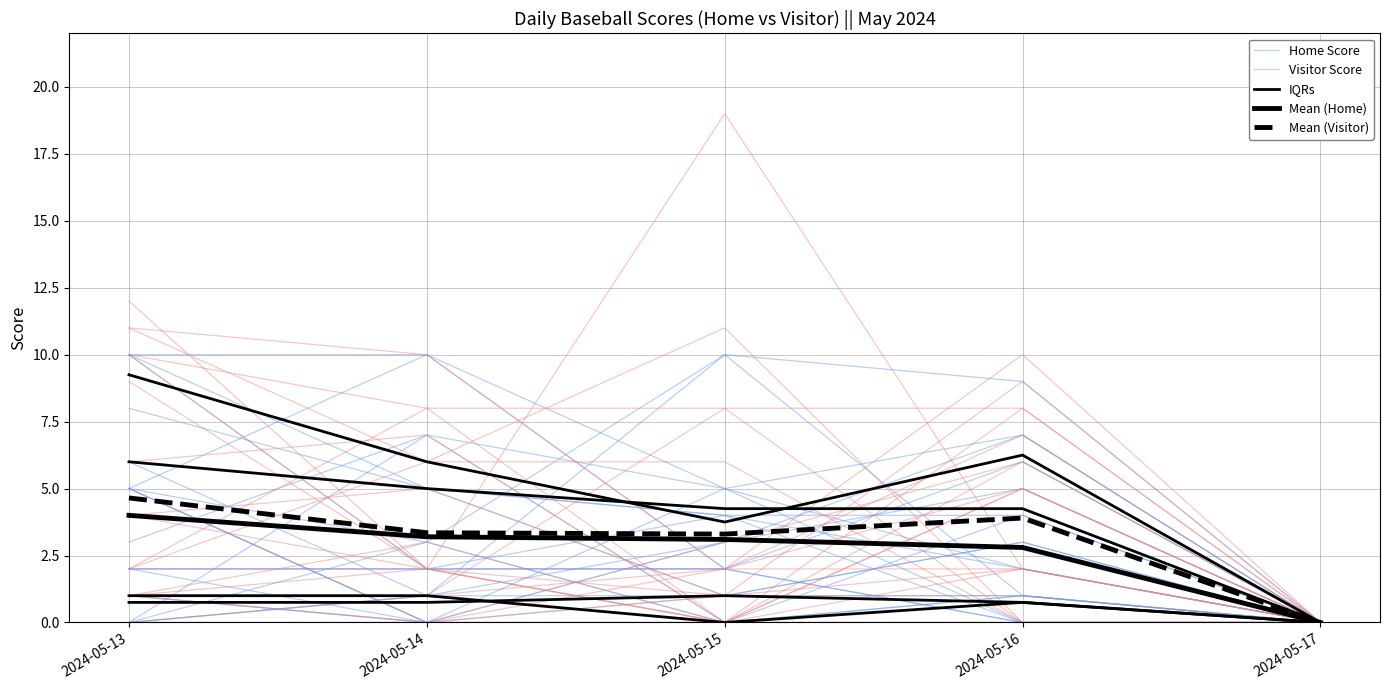

What are all the series names shown in the legend?

Home Score, Visitor Score, IQRs, Mean (Home), Mean (Visitor)